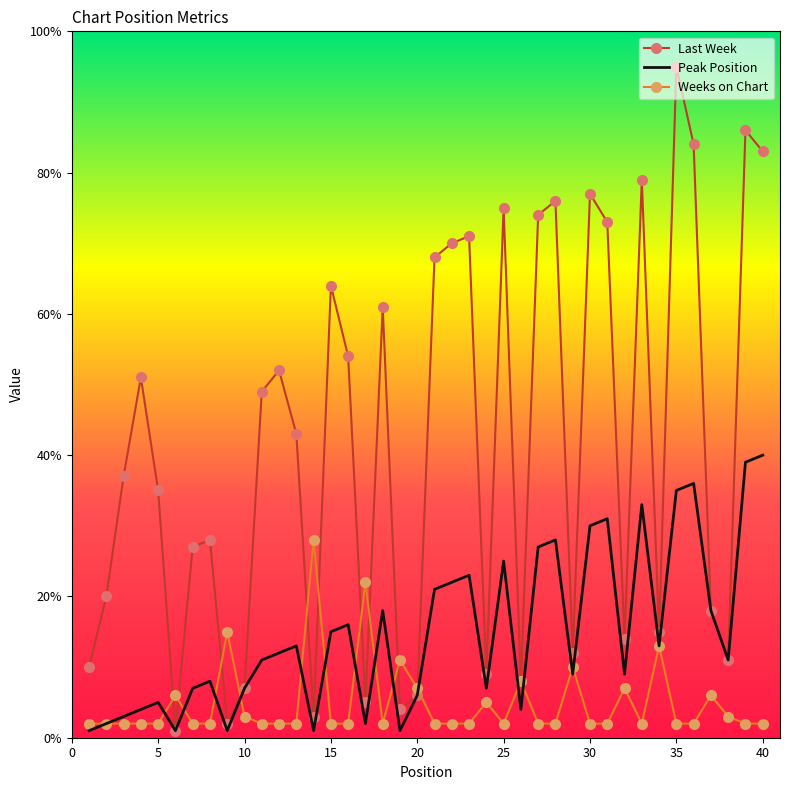

What is the difference between the maximum and minimum values in the Weeks on Chart series?

26